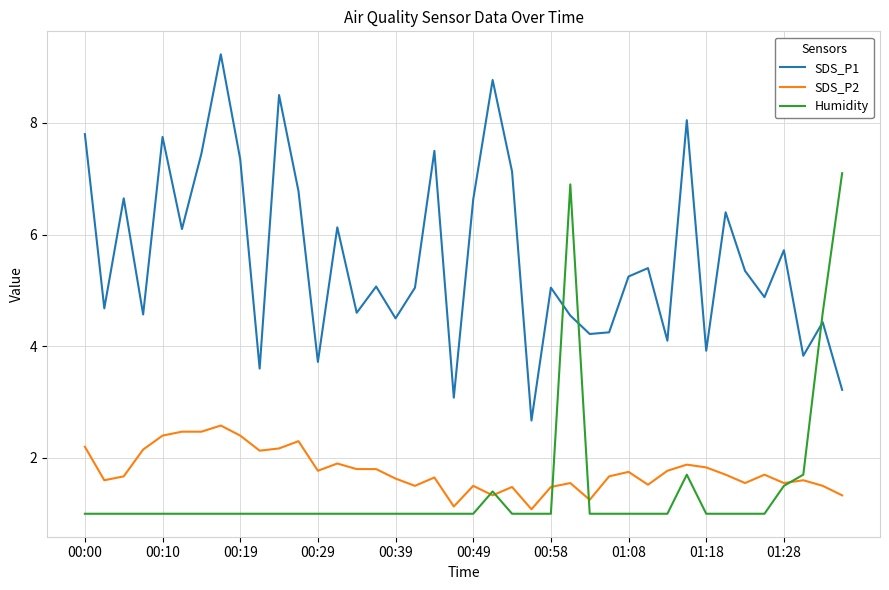

True or false: SDS_P1 and SDS_P2 cross at least once.

False